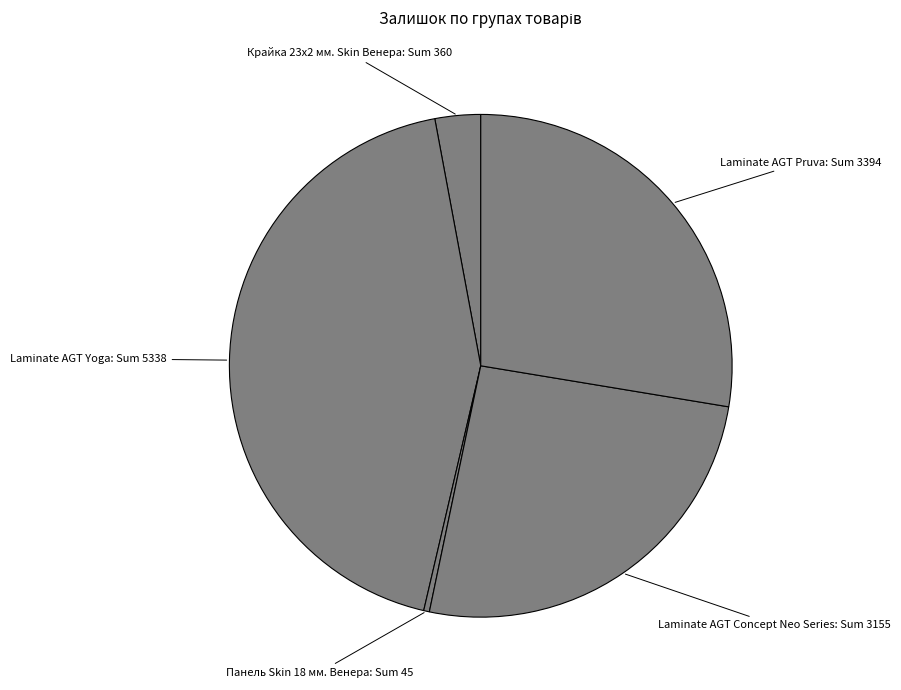

Which has a higher value, Панель Skin 18 мм. Венера or Крайка 23x2 мм. Skin Венера?

Крайка 23x2 мм. Skin Венера